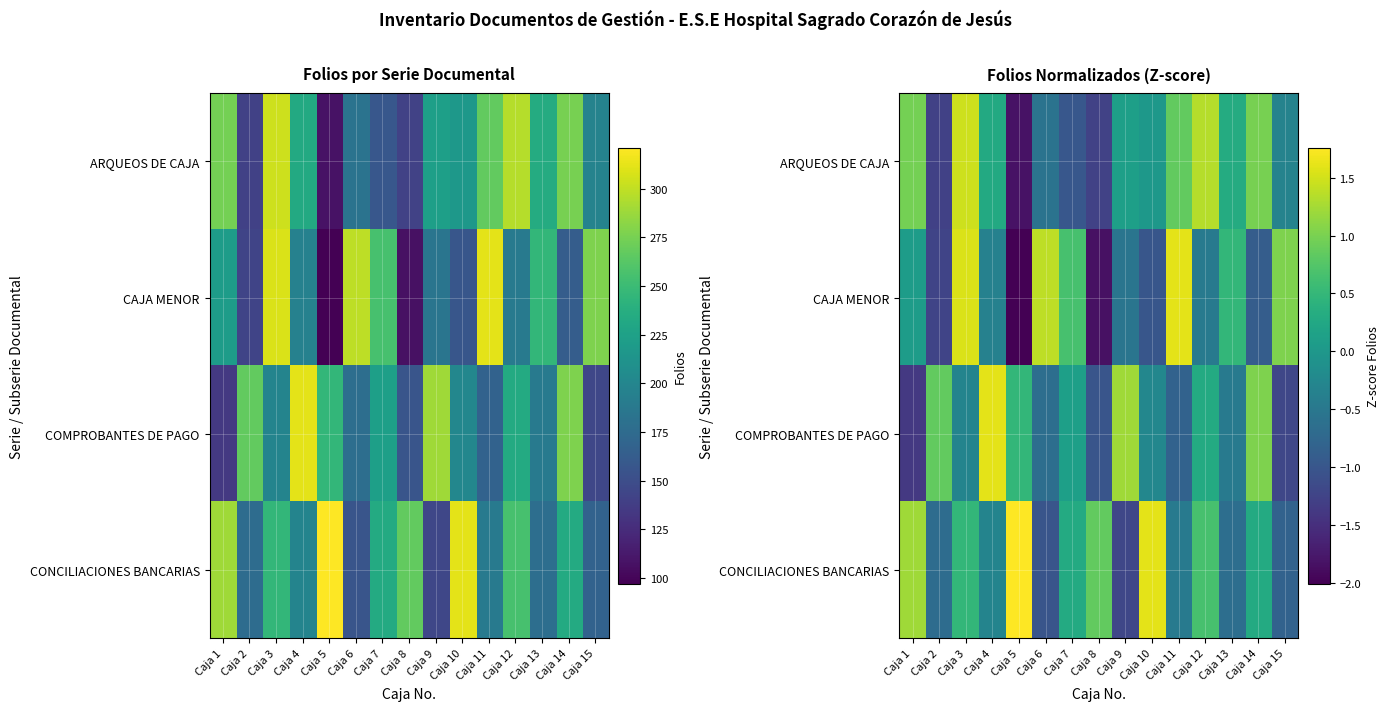

What is the difference between the maximum and minimum values in the COMPROBANTES DE PAGO series?

3.0